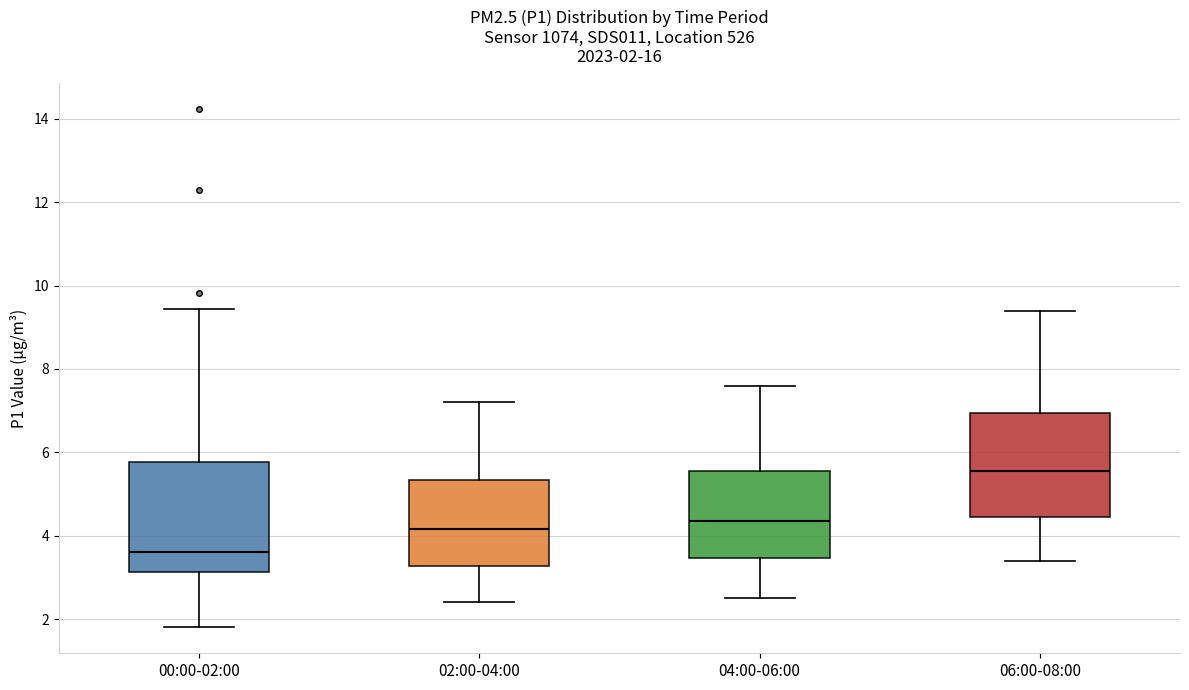

Which box has the lowest median line?

00:00-02:00